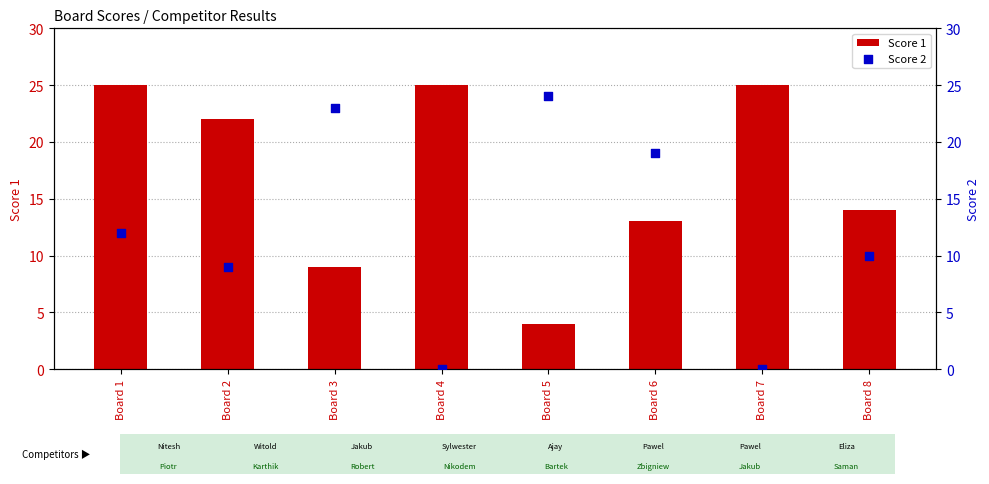

What is the total value across all series at Board 5?

28